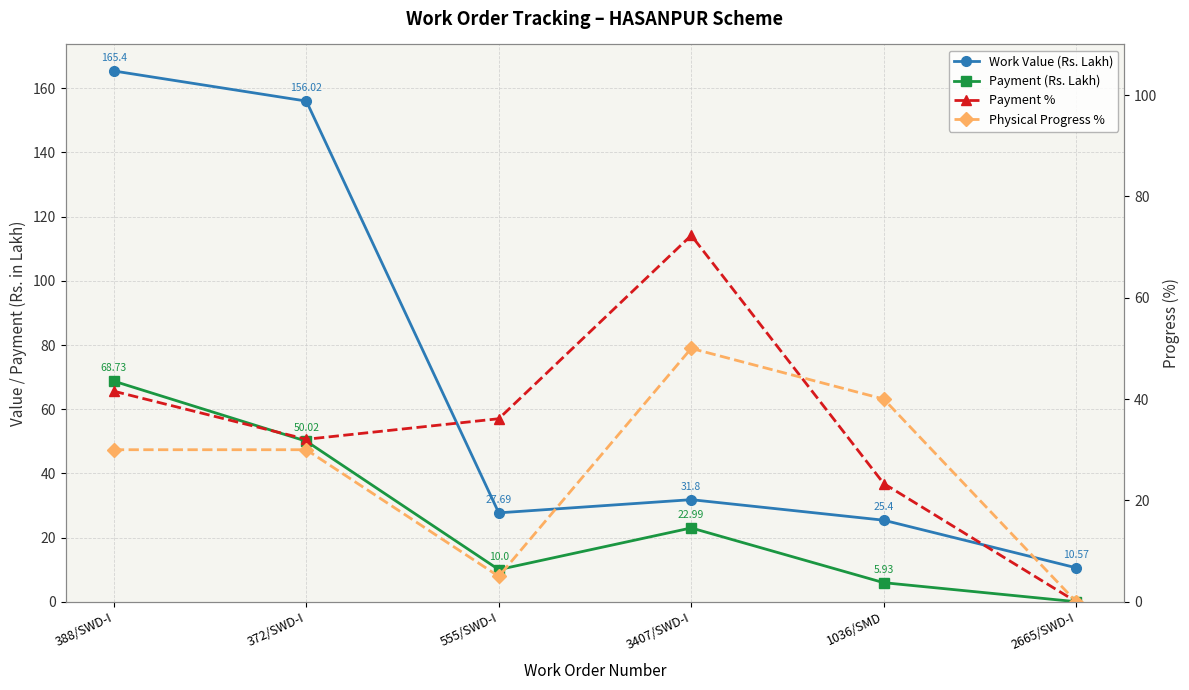

Which series has the largest total across all categories?

Work Value (Rs. Lakh)